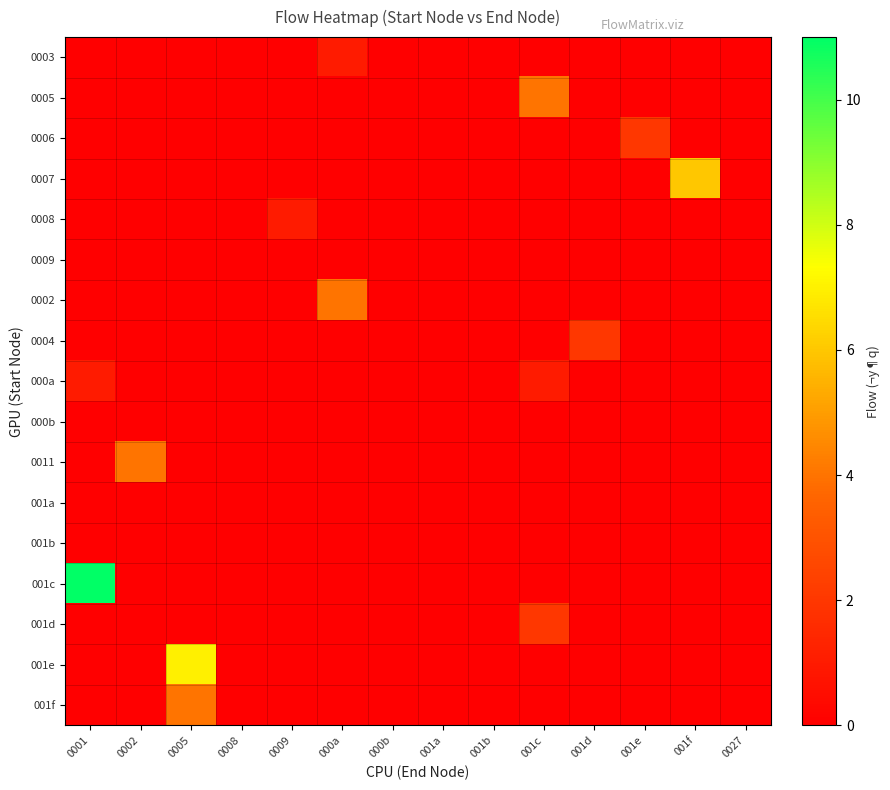

Which series has the largest range (max minus min)?

001c